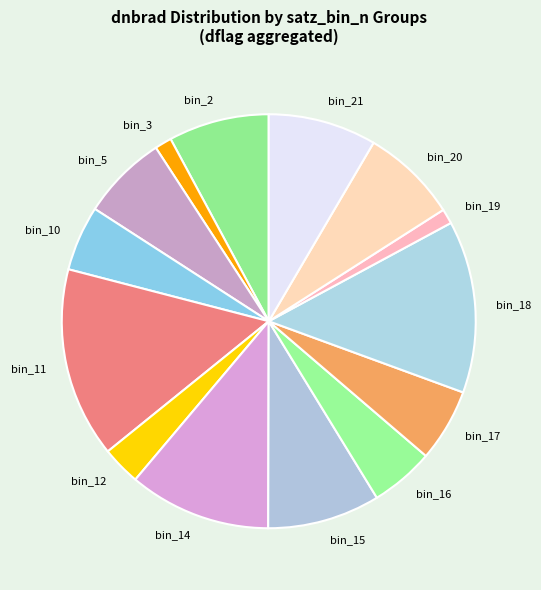

Which category has the biggest portion of the pie?

bin_11